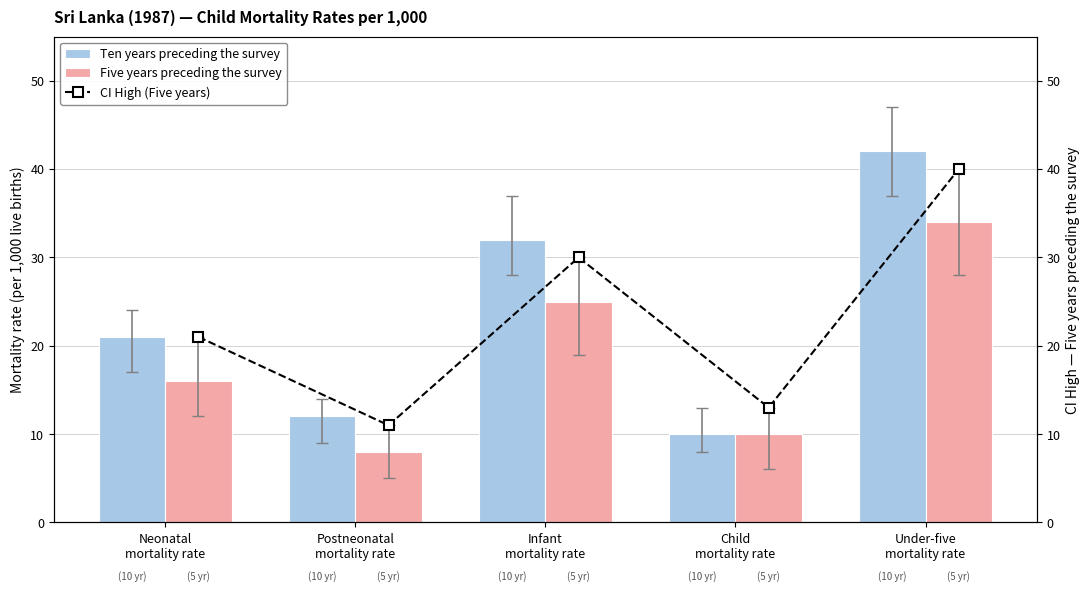

What is the sum of the Ten years preceding the survey values at Postneonatal
mortality rate and Under-five
mortality rate?

54